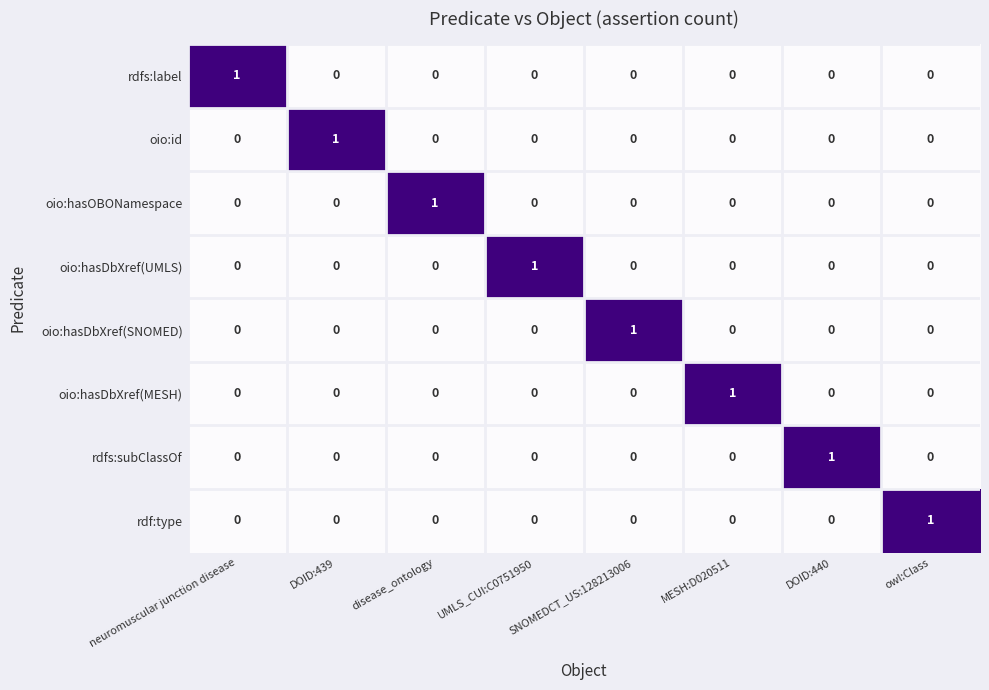

Which category has the highest value in the oio:hasOBONamespace series?

disease_ontology